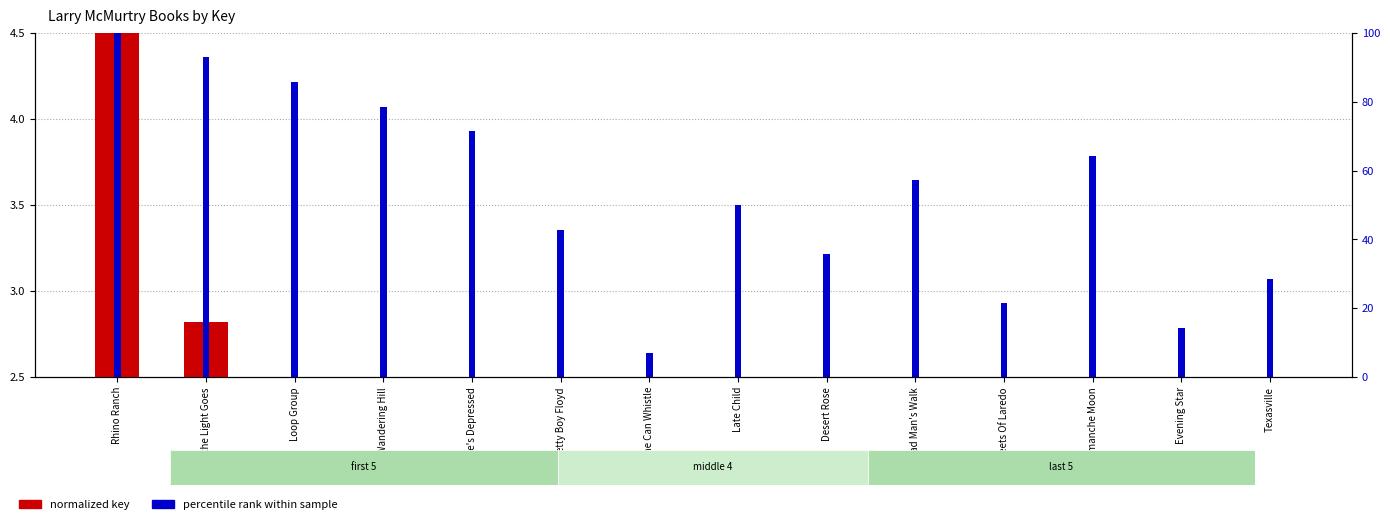

Is the value of percentile rank within sample at Evening Star greater than the value of normalized key at Texasville?

Yes